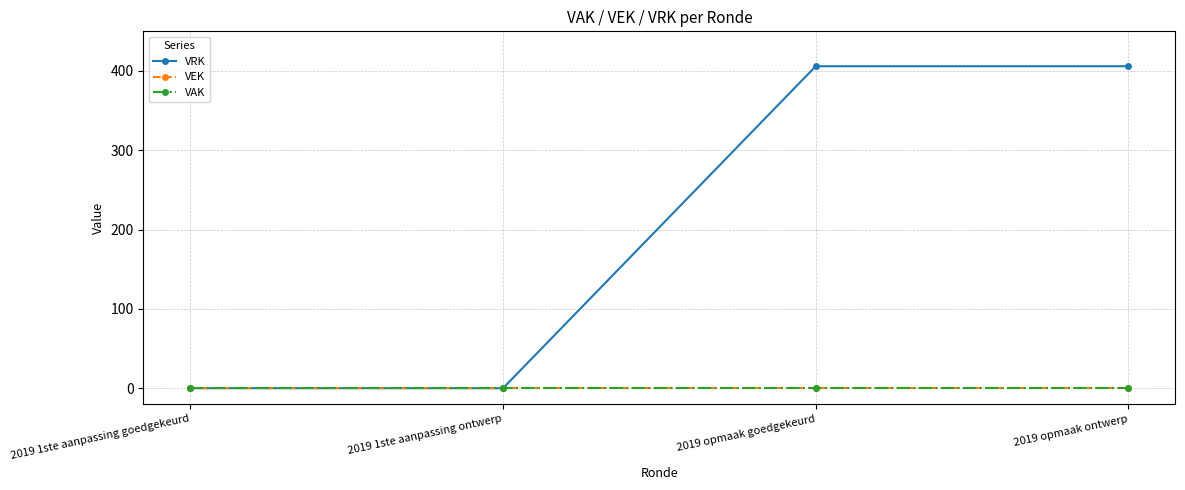

Is the value of VEK at 2019 1ste aanpassing ontwerp greater than the value of VAK at 2019 opmaak ontwerp?

No